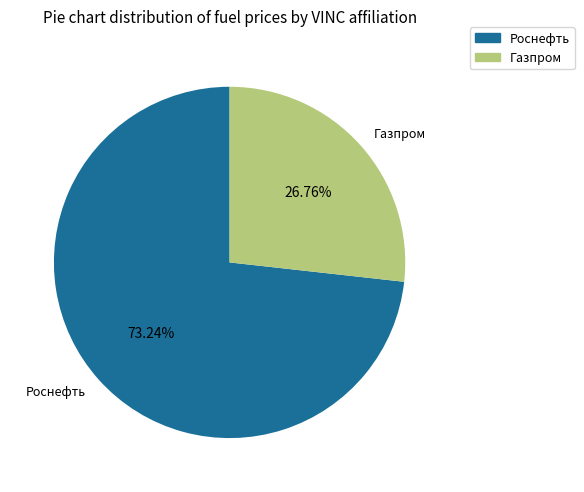

Count the number of slices in the pie.

2